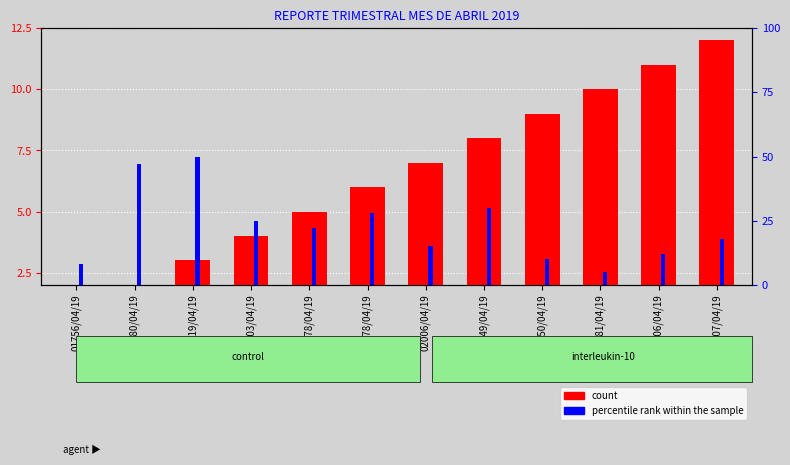

Reading left to right, extract all data points from this chart.

count: 01756/04/19=1	01780/04/19=2	01819/04/19=3	01903/04/19=4	01978/04/19=5	01978/04/19=6	02006/04/19=7	02049/04/19=8	02050/04/19=9	02081/04/19=10	02106/04/19=11	02107/04/19=12
percentile rank within the sample: 01756/04/19=8	01780/04/19=47	01819/04/19=50	01903/04/19=25	01978/04/19=22	01978/04/19=28	02006/04/19=15	02049/04/19=30	02050/04/19=10	02081/04/19=5	02106/04/19=12	02107/04/19=18